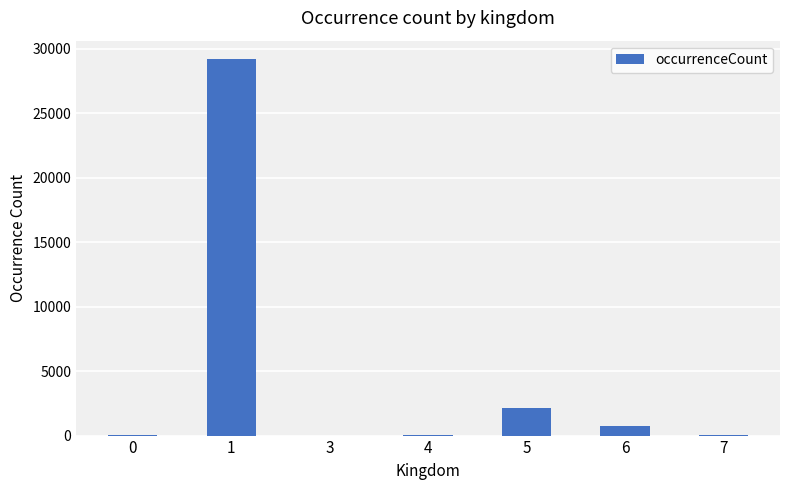

Is it true that the value at 6 is 744?

True